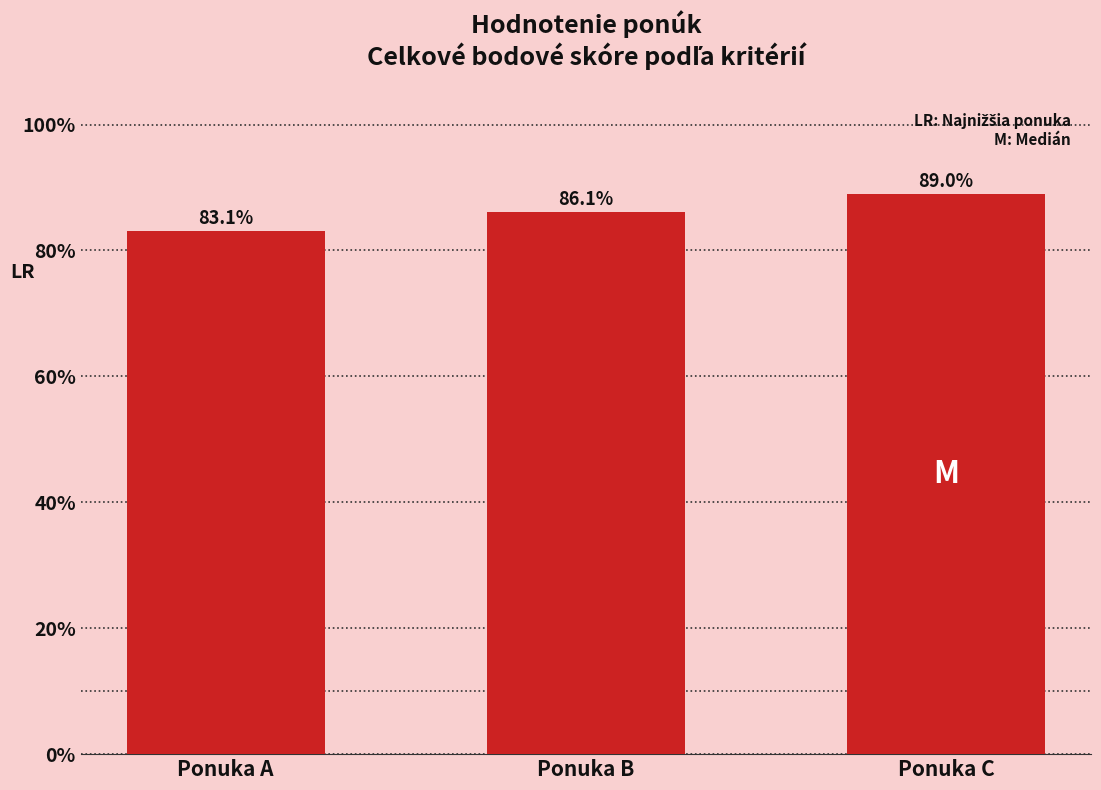

Reading right to left, extract all data points from this chart.

89.0	86.1	83.1